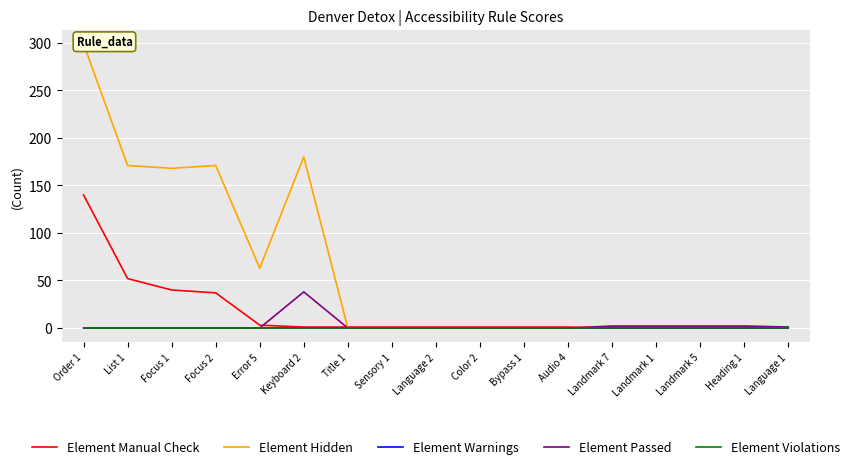

At which category does Element Passed reach its first local peak?

Keyboard 2